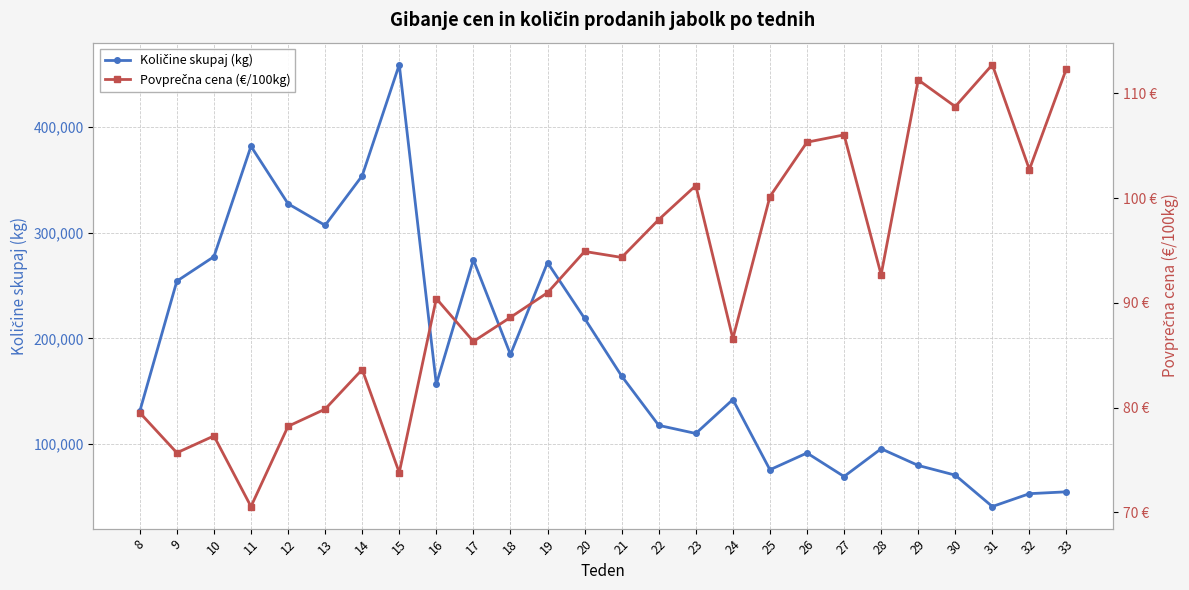

How many categories are shown in the chart?

26